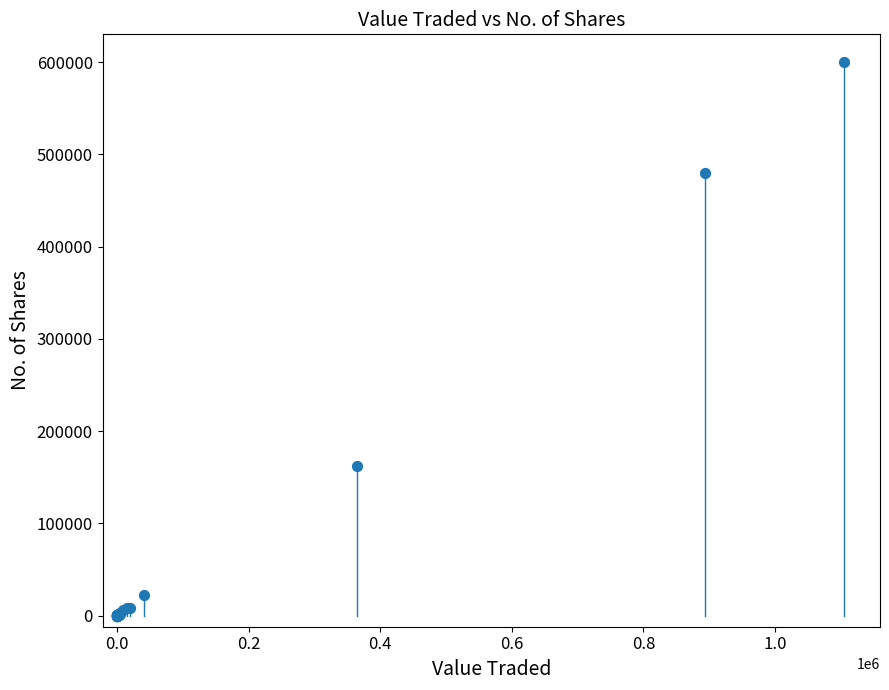

What Y value in the scatter plot is closest to 300054?

162000